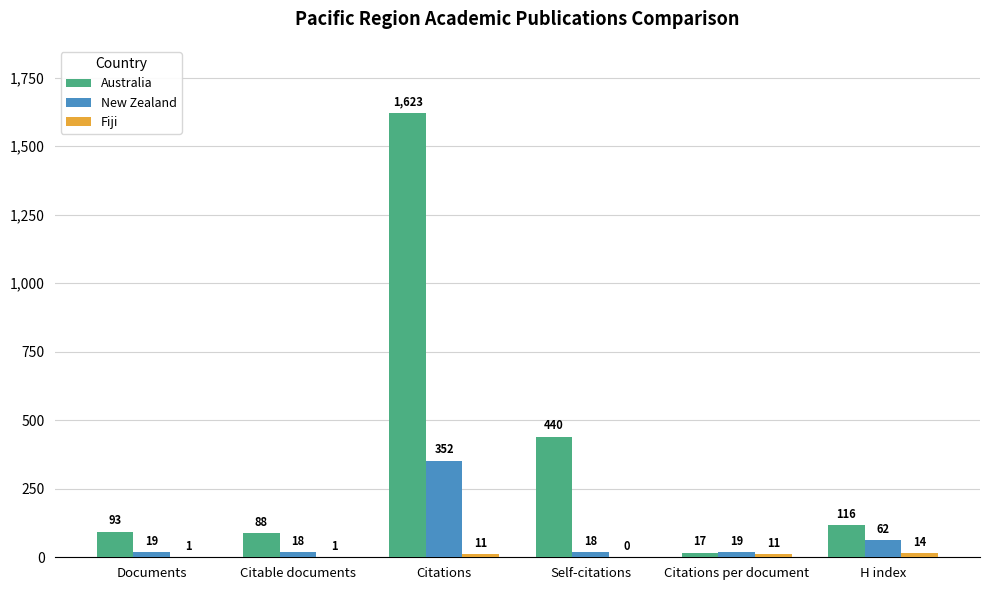

Count the number of data series in this chart.

3